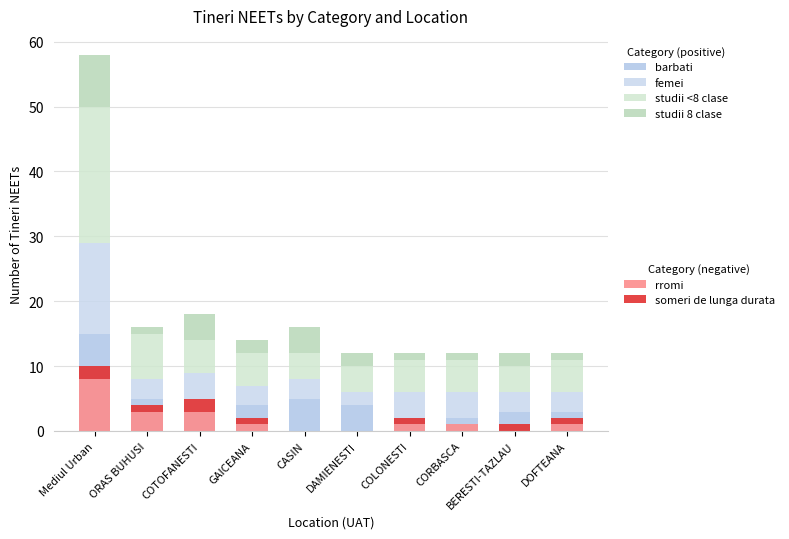

The barbati series shows 2 at GAICEANA. True or false?

False